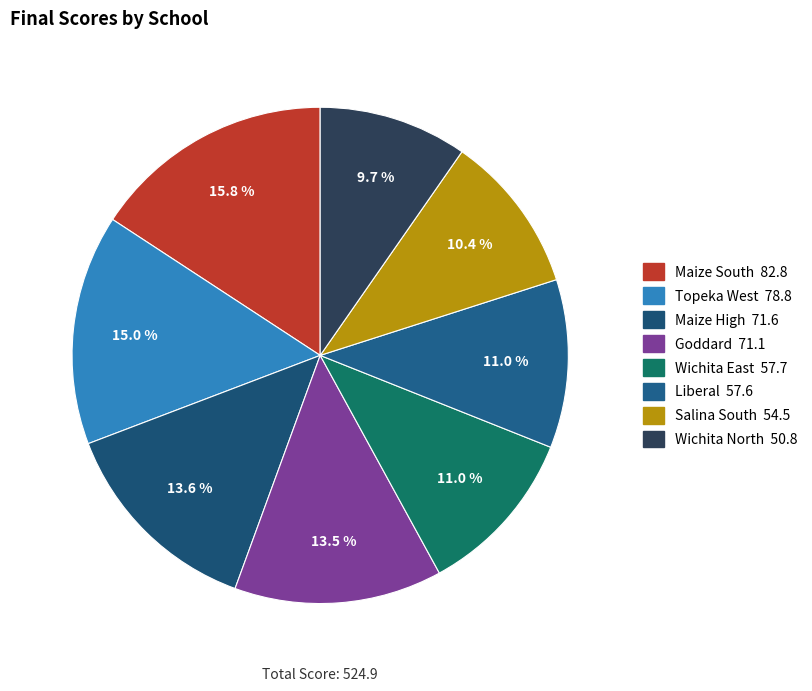

What percentage is the Maize South slice, to the nearest percent?

16%